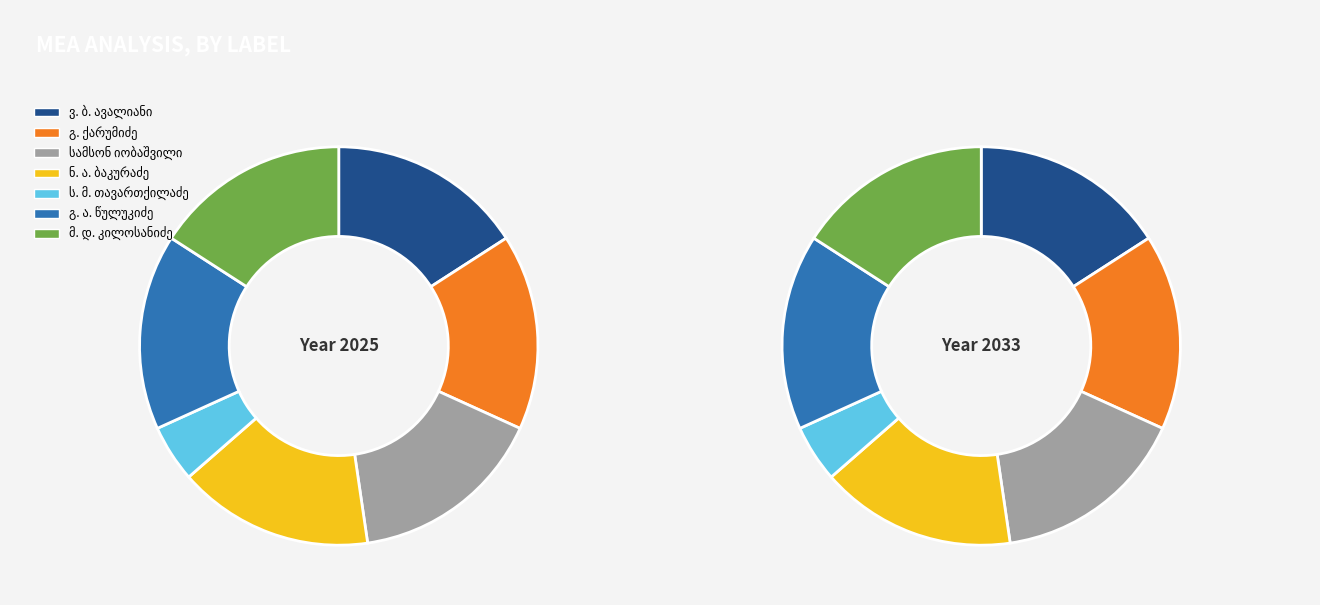

Is it true that გ. ქარუმიძე is 10% of the pie?

False